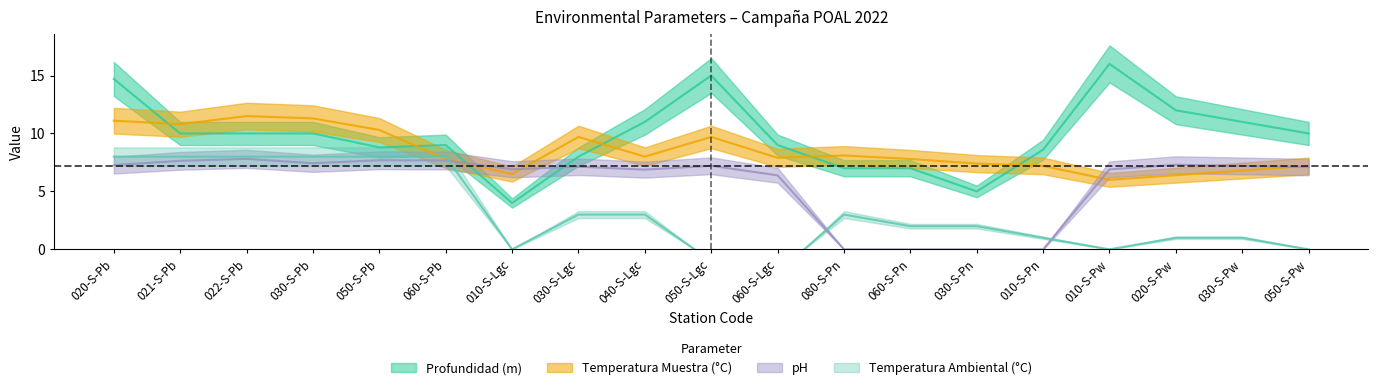

What is the highest value of the Profundidad (m) series?

16.0